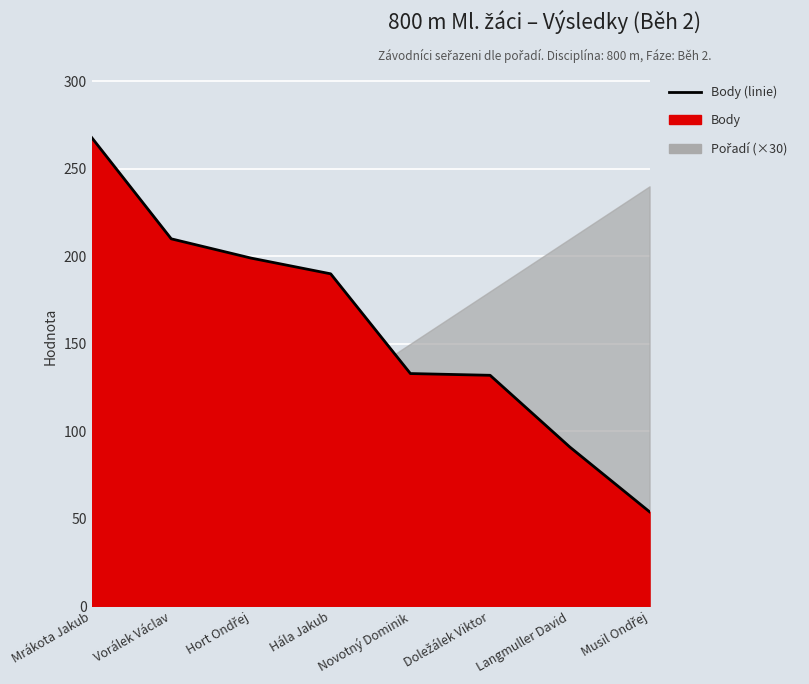

Does the chart display data point markers on the line(s)?

No